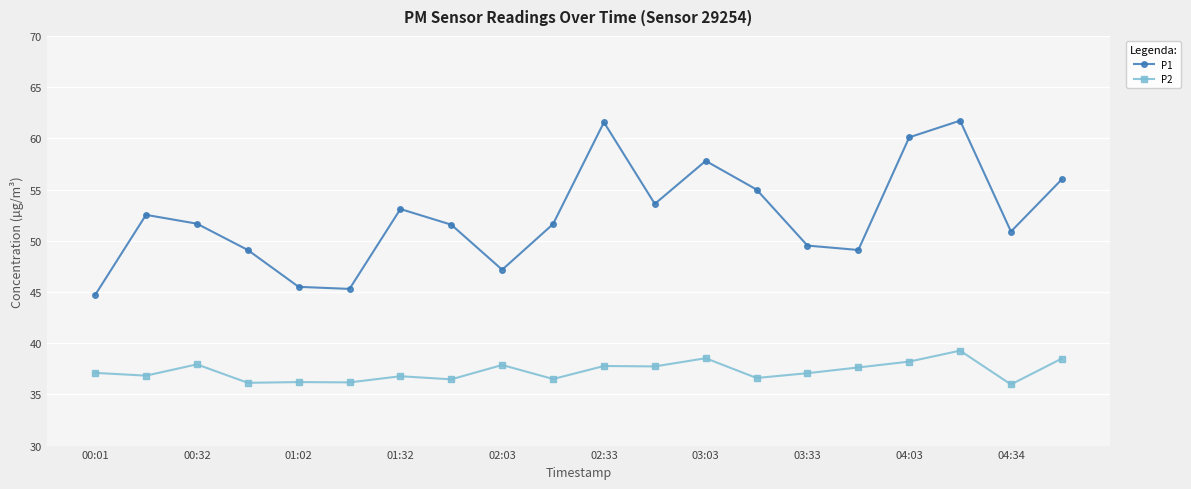

How many interior local peaks does the P1 series have?

5